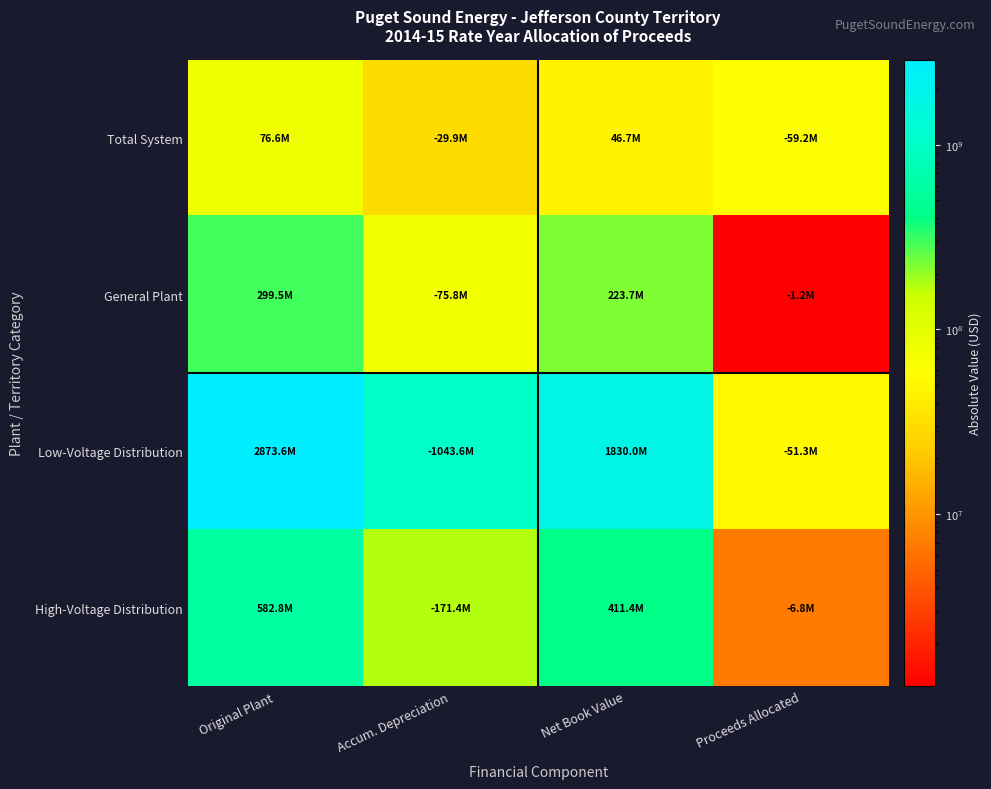

Reading left to right, extract all data points from this chart.

Total System: Original Plant=76625170.6	Accum. Depreciation=29938735.4	Net Book Value=46686435.1	Proceeds Allocated=59245654.4
General Plant: Original Plant=299479149.0	Accum. Depreciation=75827762.0	Net Book Value=223651387.0	Proceeds Allocated=1168457.1
Low-Voltage Distribution: Original Plant=2873557374.0	Accum. Depreciation=1043566142.8	Net Book Value=1829991231.2	Proceeds Allocated=51255446.7
High-Voltage Distribution: Original Plant=582841970.5	Accum. Depreciation=171404863.3	Net Book Value=411437107.2	Proceeds Allocated=6821750.7